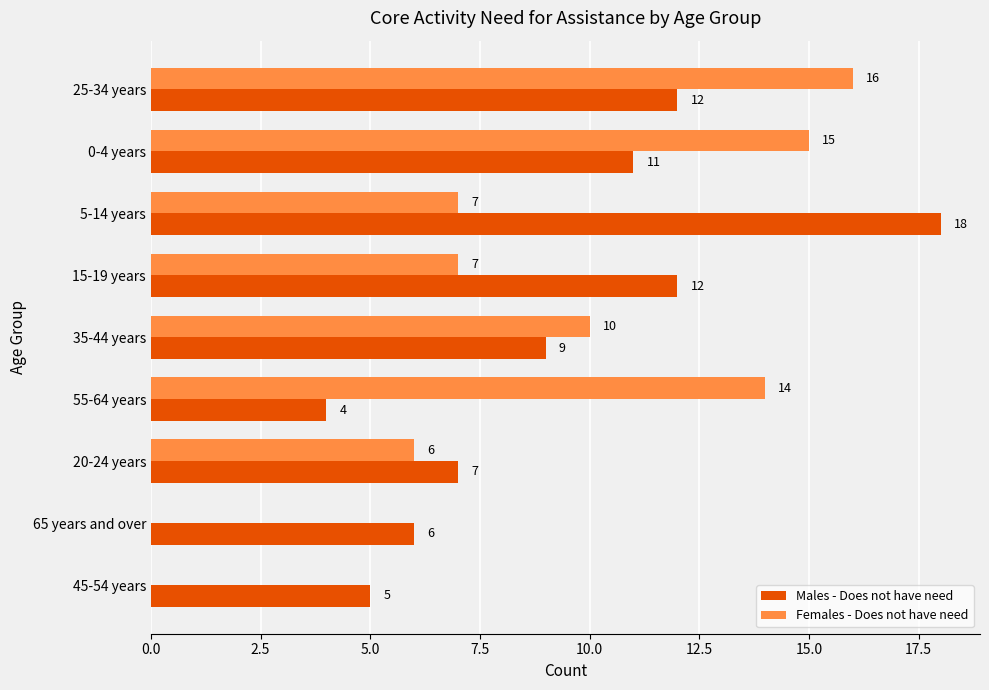

At which category is the sum across all series the highest?

25-34 years